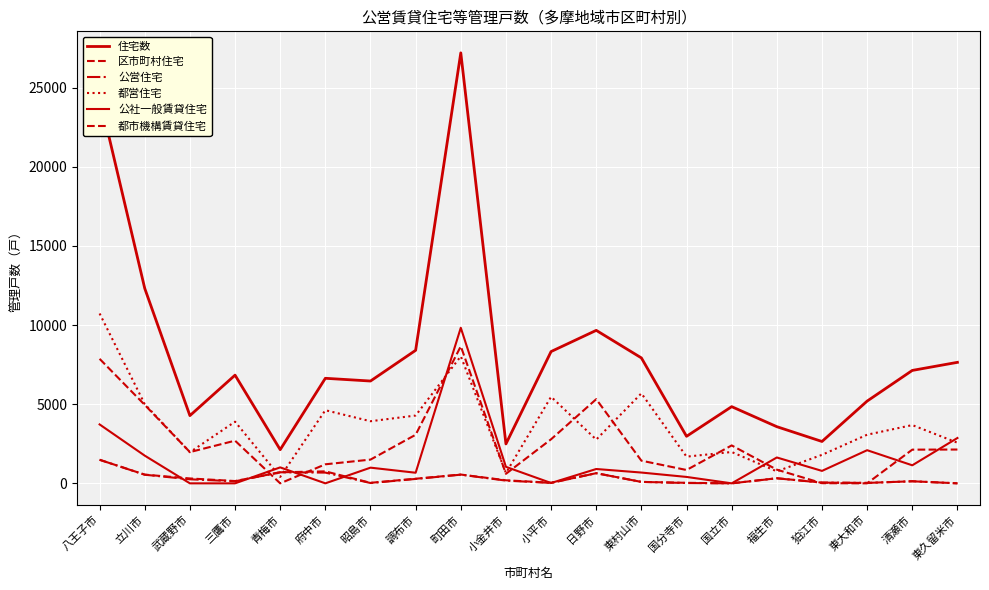

Which series has the largest total across all categories?

住宅数